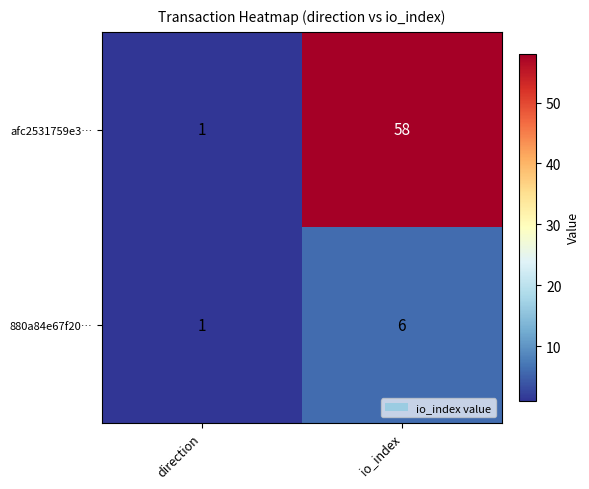

How many series are shown in this chart?

2